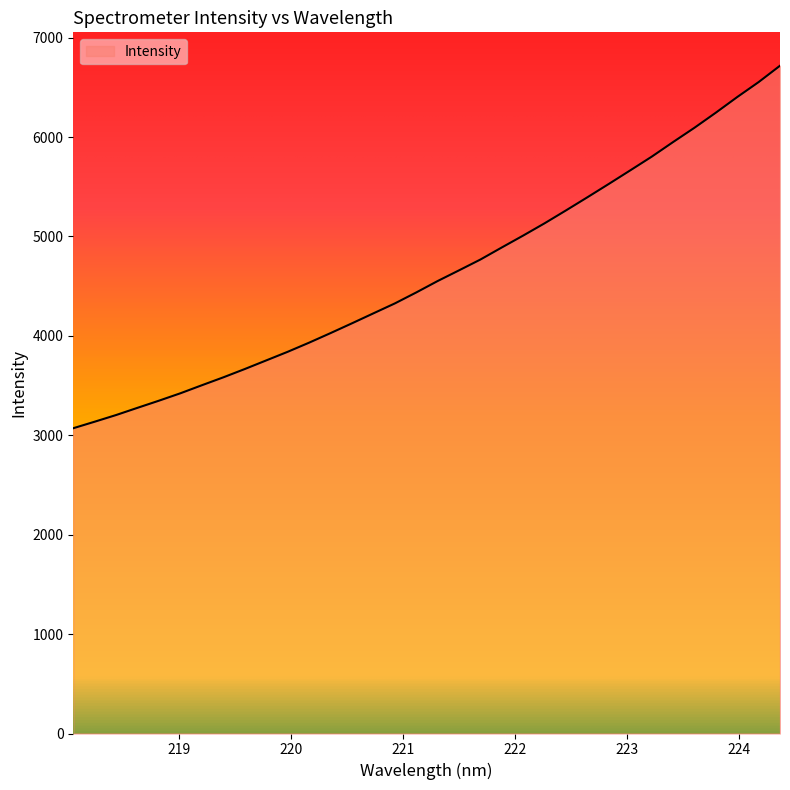

What is the smallest value displayed?

3071.0